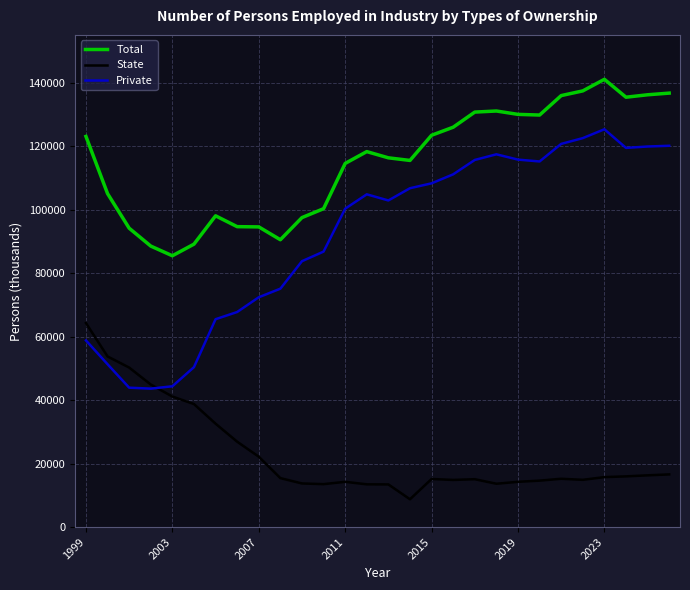

Which series has the largest total across all categories?

Total